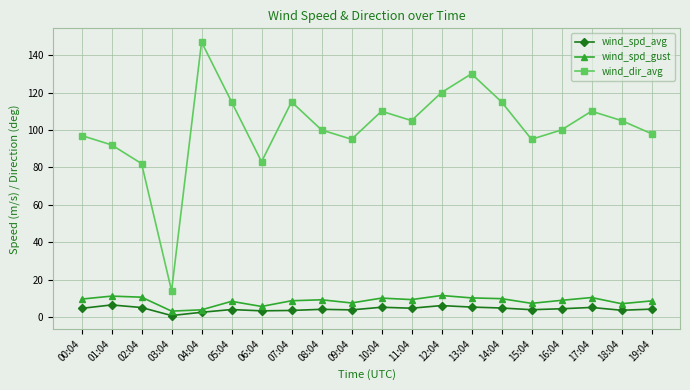

How many lines are shown in the chart?

3